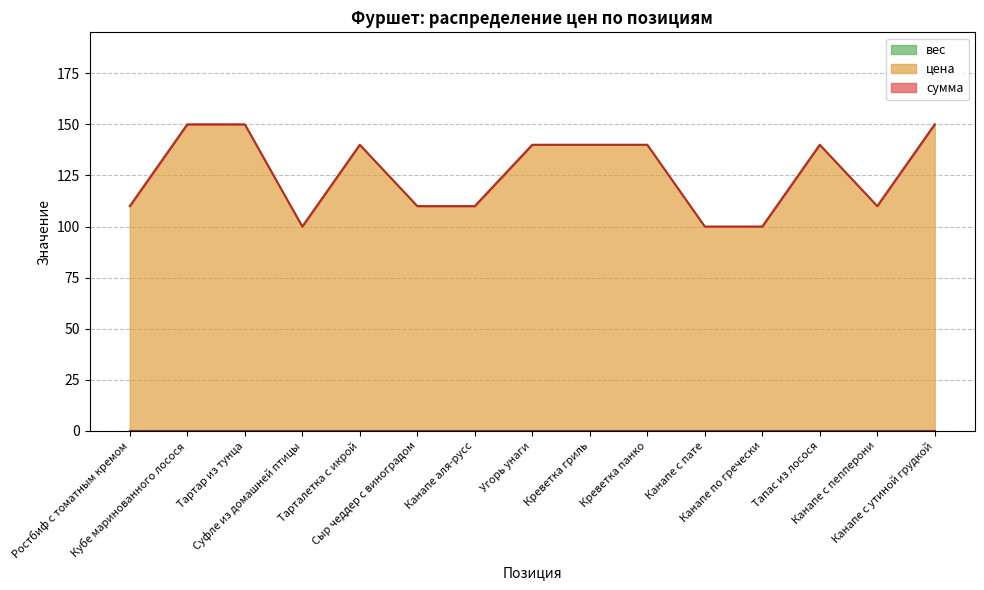

True or false: цена and сумма intersect in this chart.

False